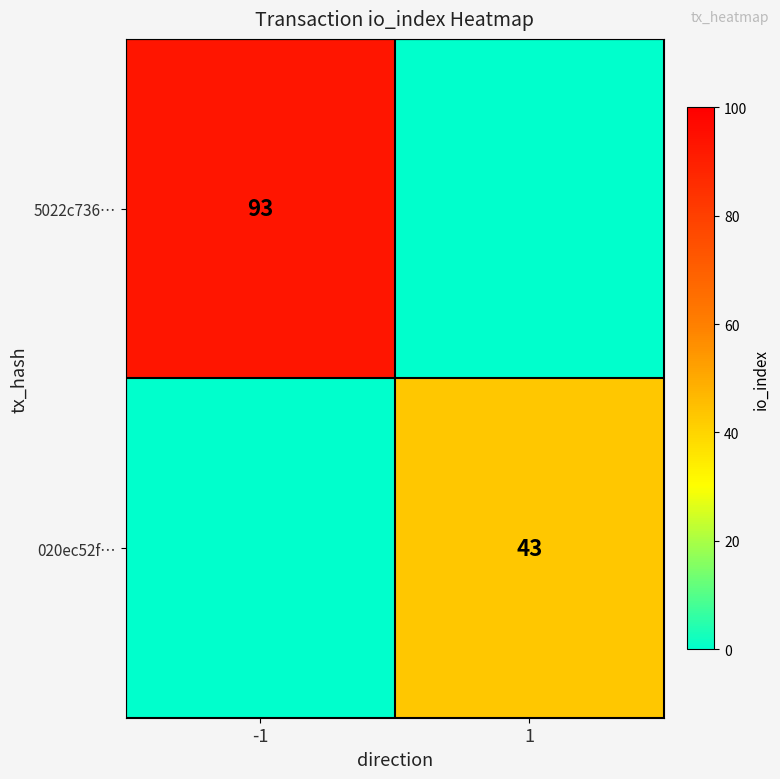

True or false: 020ec52f… has a value of 43 at 1.

True